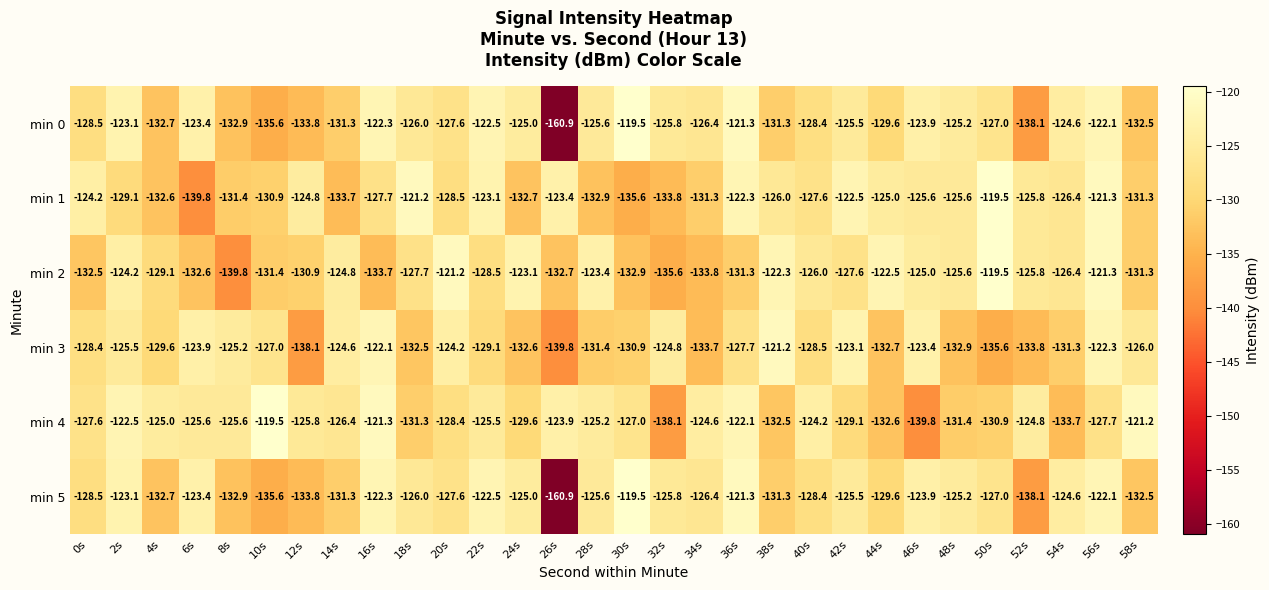

What is the sum of the min 0 values at 28s and 18s?

-251.6